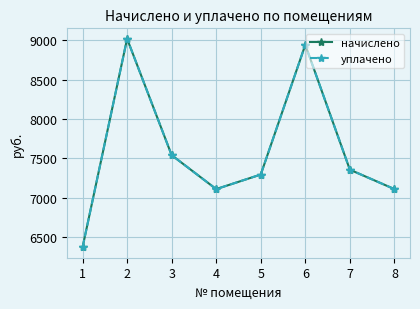

Reading right to left, list all the values displayed in this chart.

начислено: 7111.8	7357.4	8939.5	7296.0	7111.7	7541.8	9016.3	6374.4
уплачено: 7111.8	7357.4	8939.5	7296.0	7111.7	7541.8	9016.3	6374.4